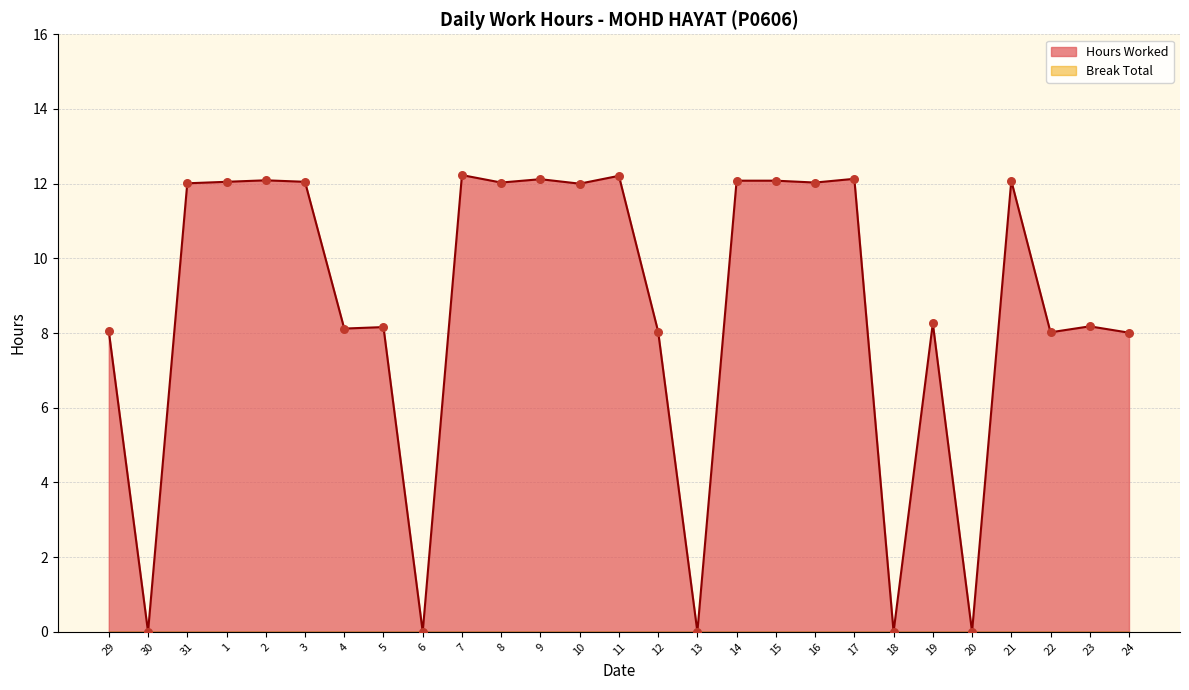

What is the ratio of the value at 12 to the value at 9?

0.7